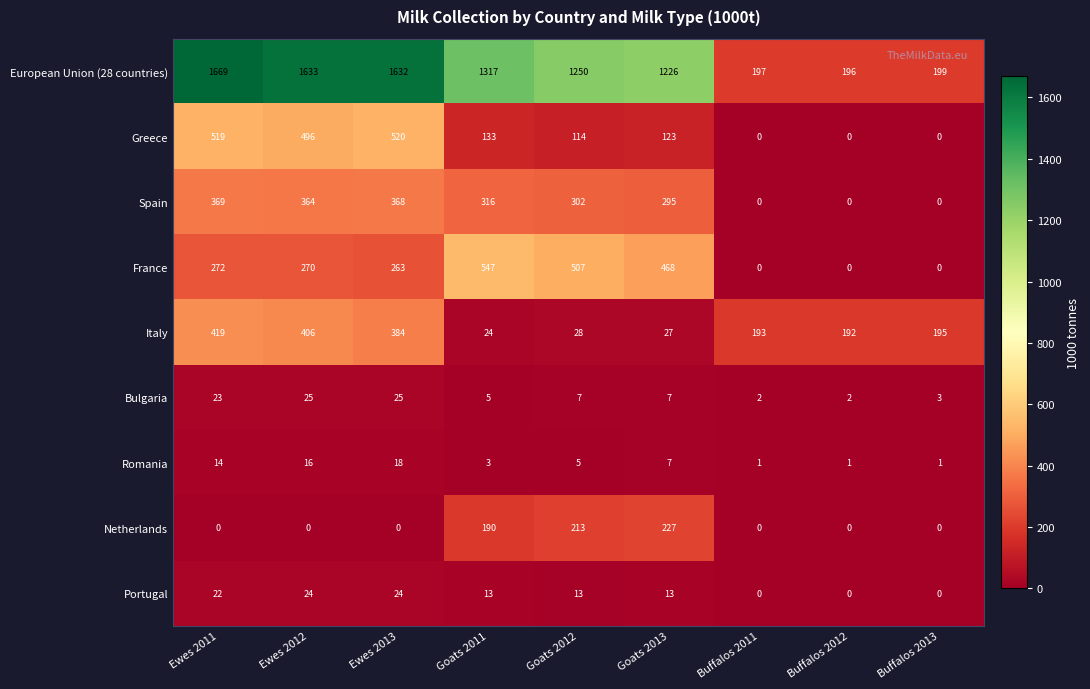

What is the total value across all series at Ewes 2013?

3234